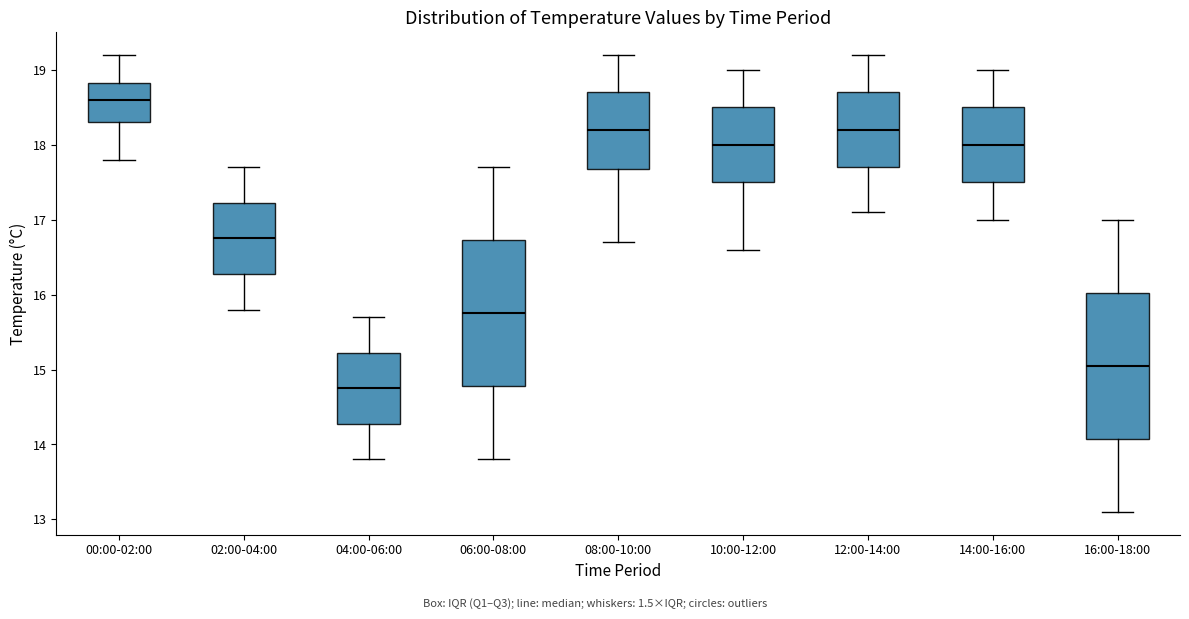

Reading left to right, transcribe this box plot: for each box, give where its median line is, the range the box spans, and where its two whiskers end, as read against the y-axis. The values are not printed on the chart, so give them approximately, as read against the axis.

00:00-02:00: median 18.6, box 18.3 to 18.8, whiskers 17.8 to 19.2
02:00-04:00: median 16.8, box 16.3 to 17.2, whiskers 15.8 to 17.7
04:00-06:00: median 14.8, box 14.3 to 15.2, whiskers 13.8 to 15.7
06:00-08:00: median 15.8, box 14.8 to 16.7, whiskers 13.8 to 17.7
08:00-10:00: median 18.2, box 17.7 to 18.7, whiskers 16.7 to 19.2
10:00-12:00: median 18.0, box 17.5 to 18.5, whiskers 16.6 to 19.0
12:00-14:00: median 18.2, box 17.7 to 18.7, whiskers 17.1 to 19.2
14:00-16:00: median 18.0, box 17.5 to 18.5, whiskers 17.0 to 19.0
16:00-18:00: median 15.1, box 14.1 to 16.0, whiskers 13.1 to 17.0